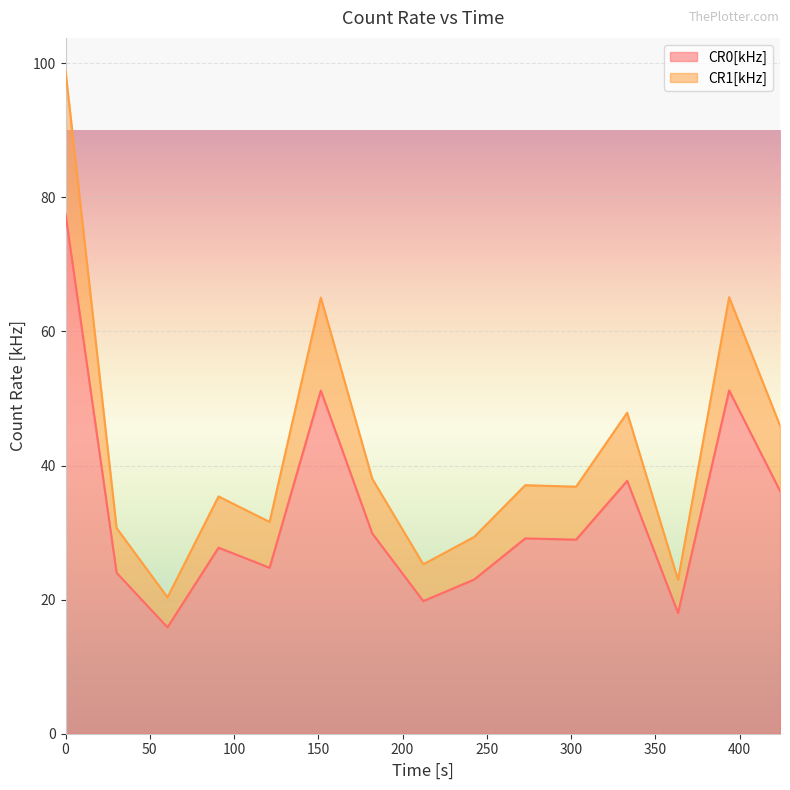

In CR1[kHz], how many points are lower than both neighbors (excluding endpoints)?

5